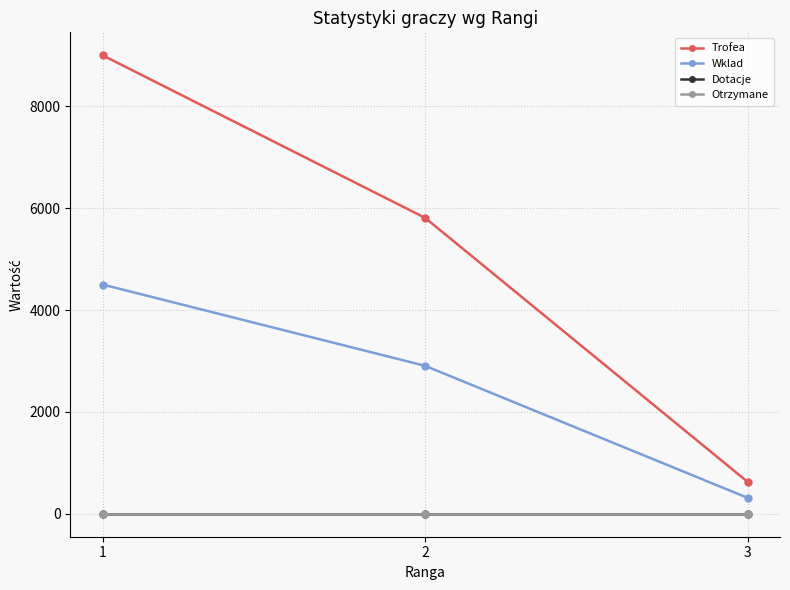

What is the value of the Wklad point at the 2nd from the left?

2904